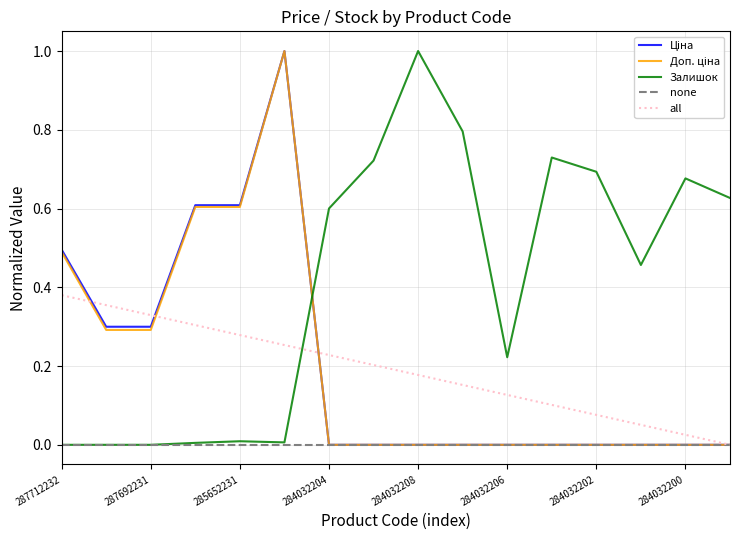

After their last crossing, which series has the higher values: Залишок or Доп. ціна?

Залишок